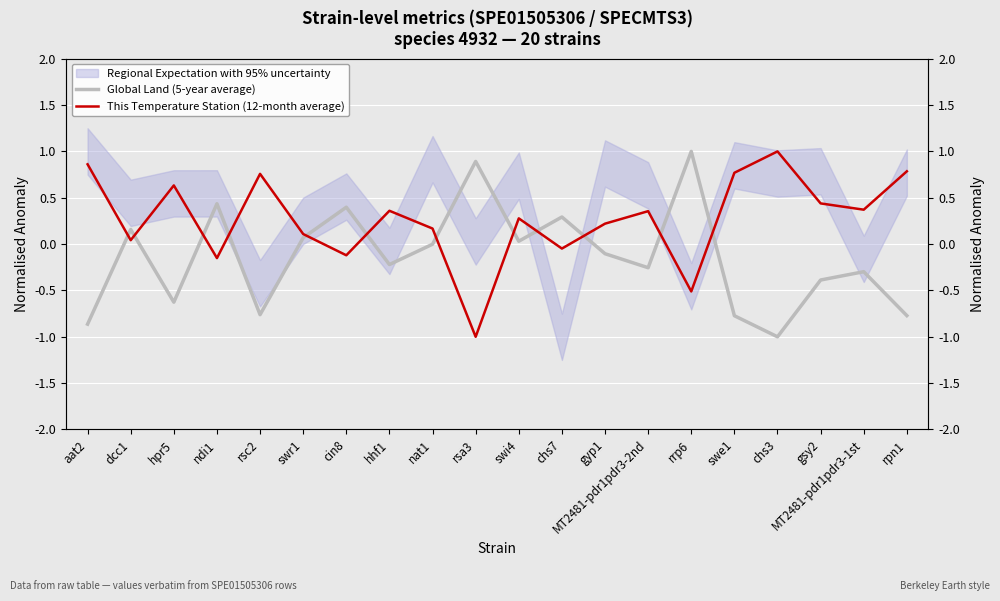

What is the value of the Global Land (5-year average) point at the 14th from the left?

-0.3